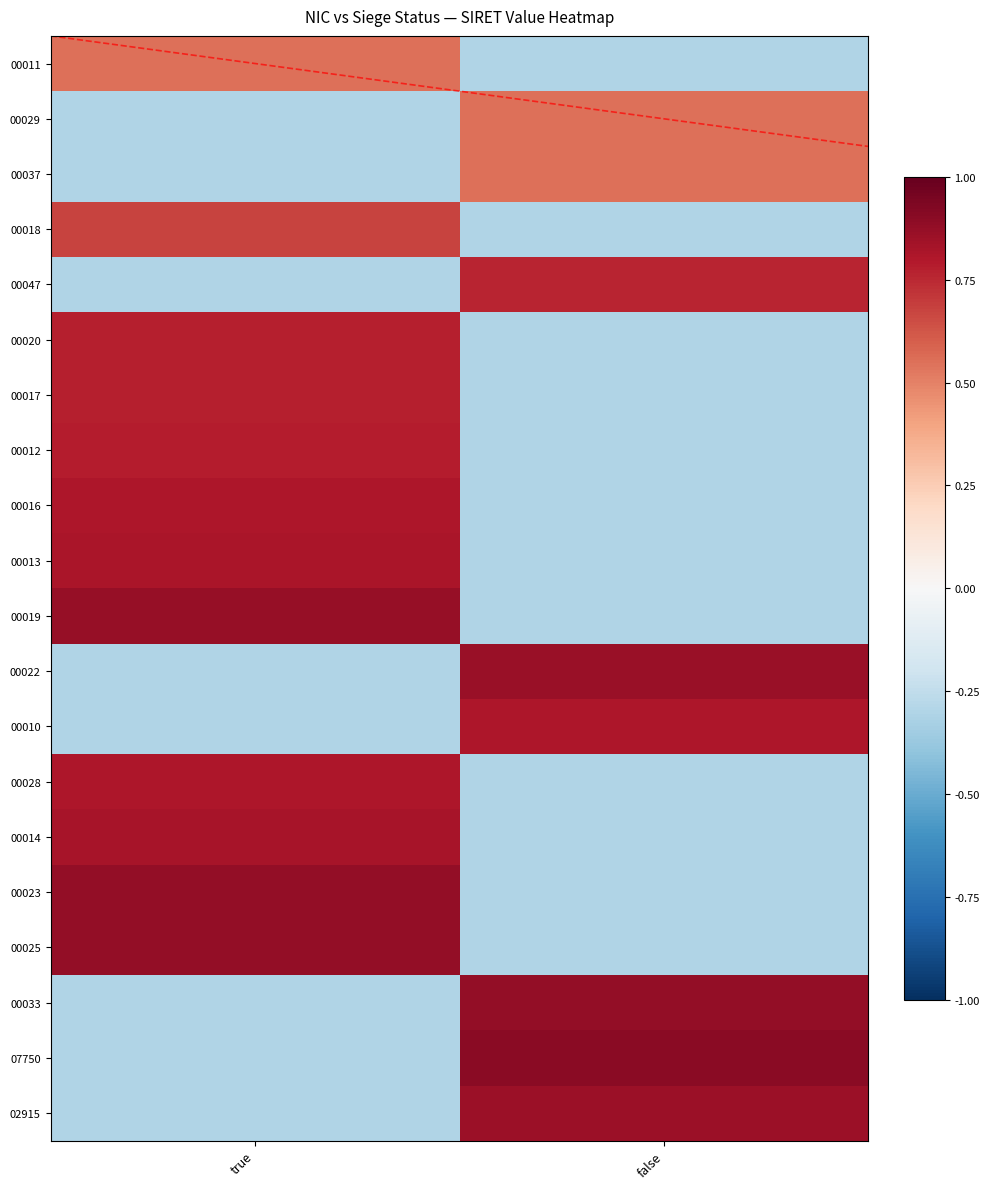

Reading left to right, what are all the values shown in this chart?

00011: true=0.6	false=-0.3
00029: true=-0.3	false=0.6
00037: true=-0.3	false=0.6
00018: true=0.7	false=-0.3
00047: true=-0.3	false=0.8
00020: true=0.8	false=-0.3
00017: true=0.8	false=-0.3
00012: true=0.8	false=-0.3
00016: true=0.8	false=-0.3
00013: true=0.8	false=-0.3
00019: true=0.9	false=-0.3
00022: true=-0.3	false=0.9
00010: true=-0.3	false=0.8
00028: true=0.8	false=-0.3
00014: true=0.8	false=-0.3
00023: true=0.9	false=-0.3
00025: true=0.9	false=-0.3
00033: true=-0.3	false=0.9
07750: true=-0.3	false=0.9
02915: true=-0.3	false=0.9